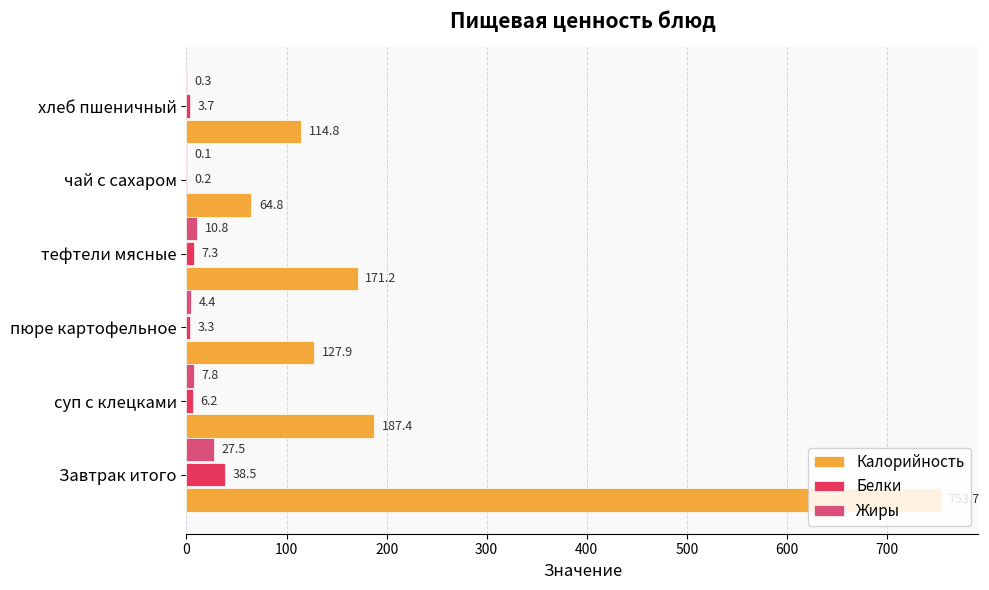

What is the sum of all Белки values?

59.2